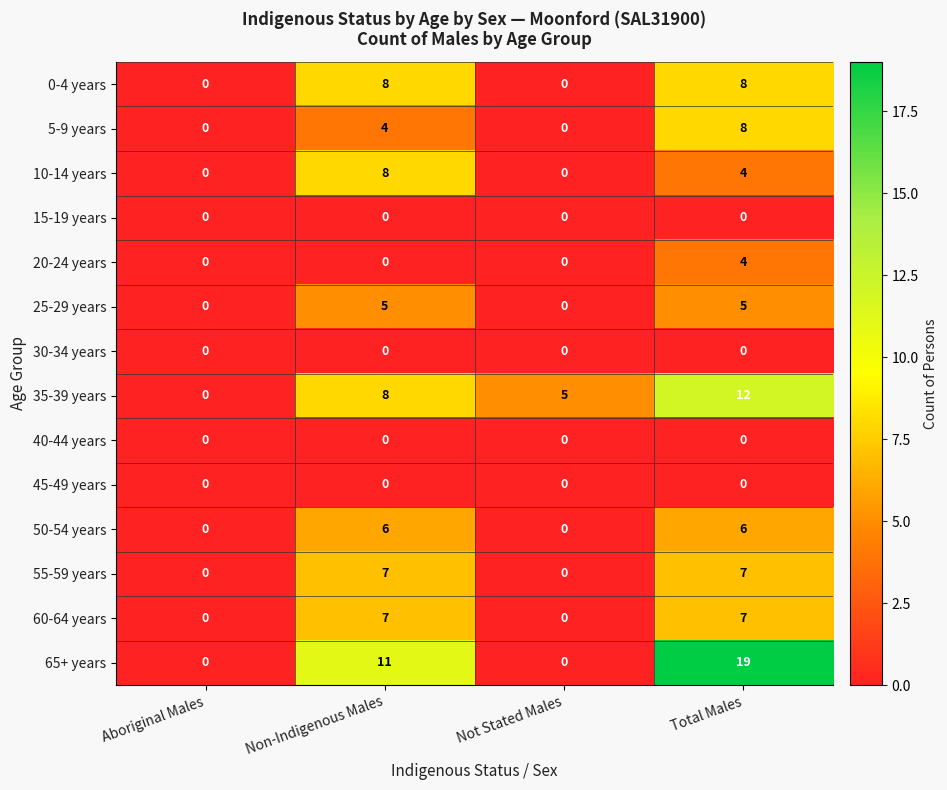

Count the 5-9 years values in the range 0 to 8.

4